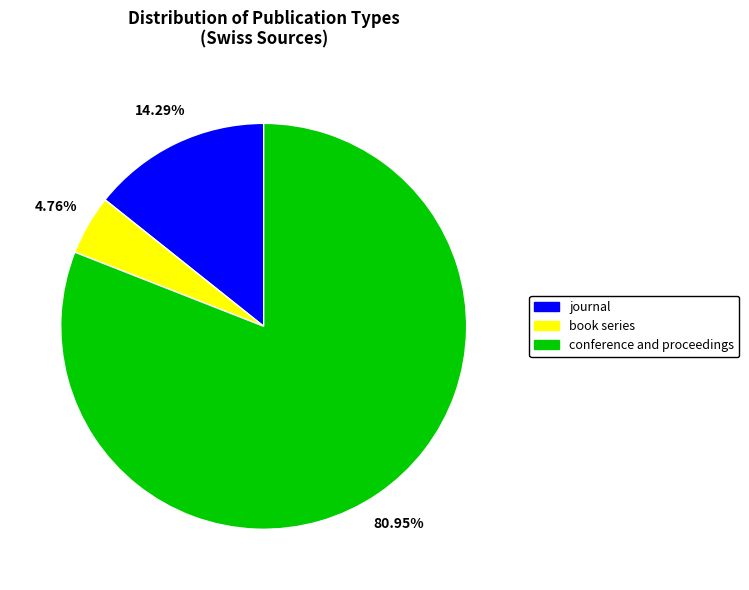

Which slice is the smallest?

book series